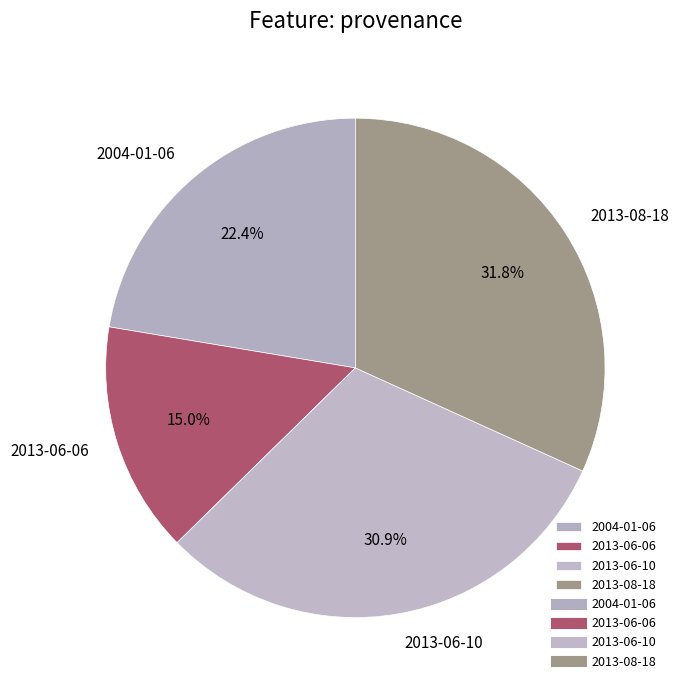

Is there a majority slice in this chart?

No